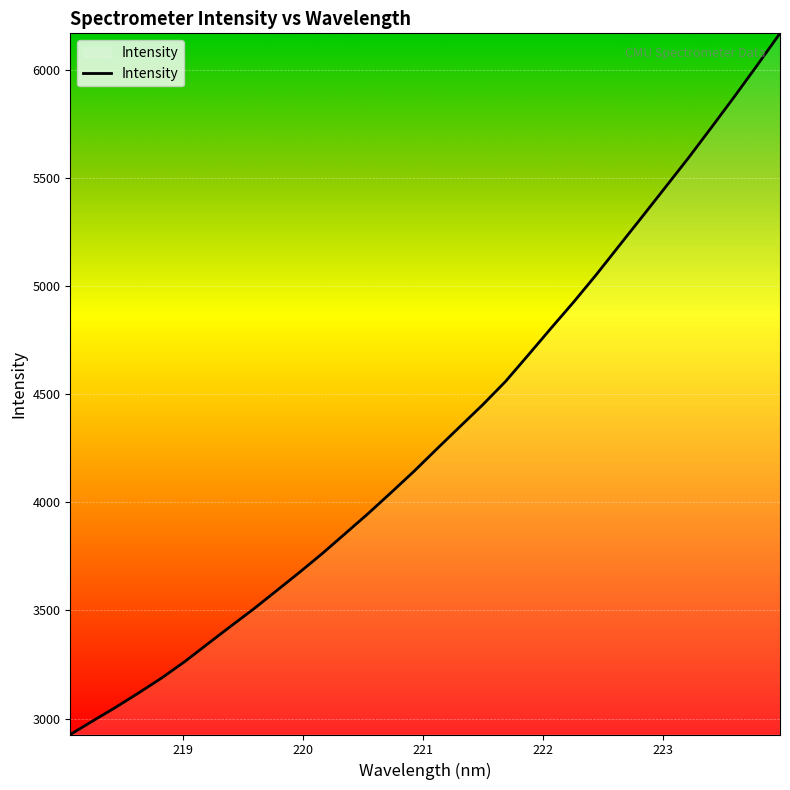

What is the difference between the maximum and minimum values?

3242.9